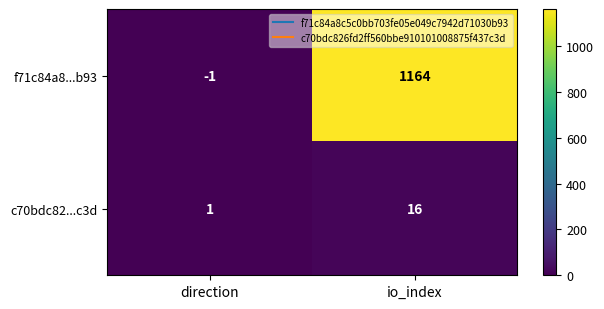

How many values in f71c84a8...b93 are below zero?

1